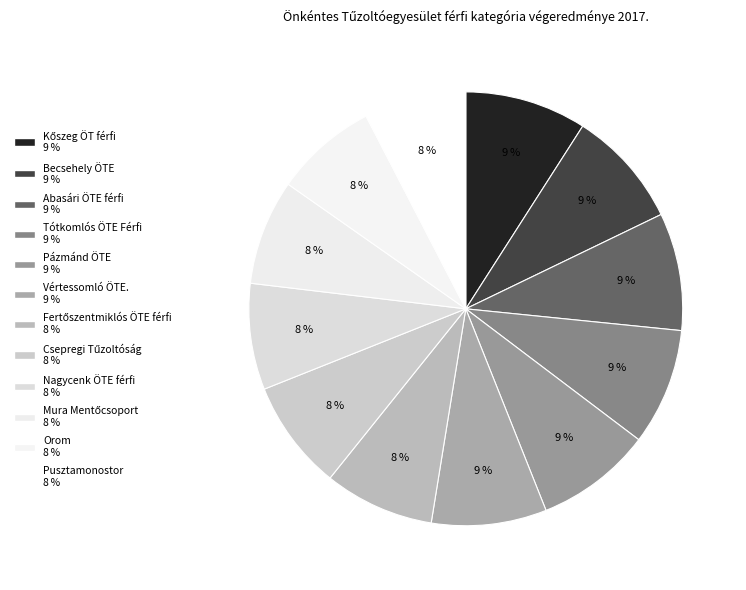

Which category has the biggest portion of the pie?

Kőszeg ÖT férfi